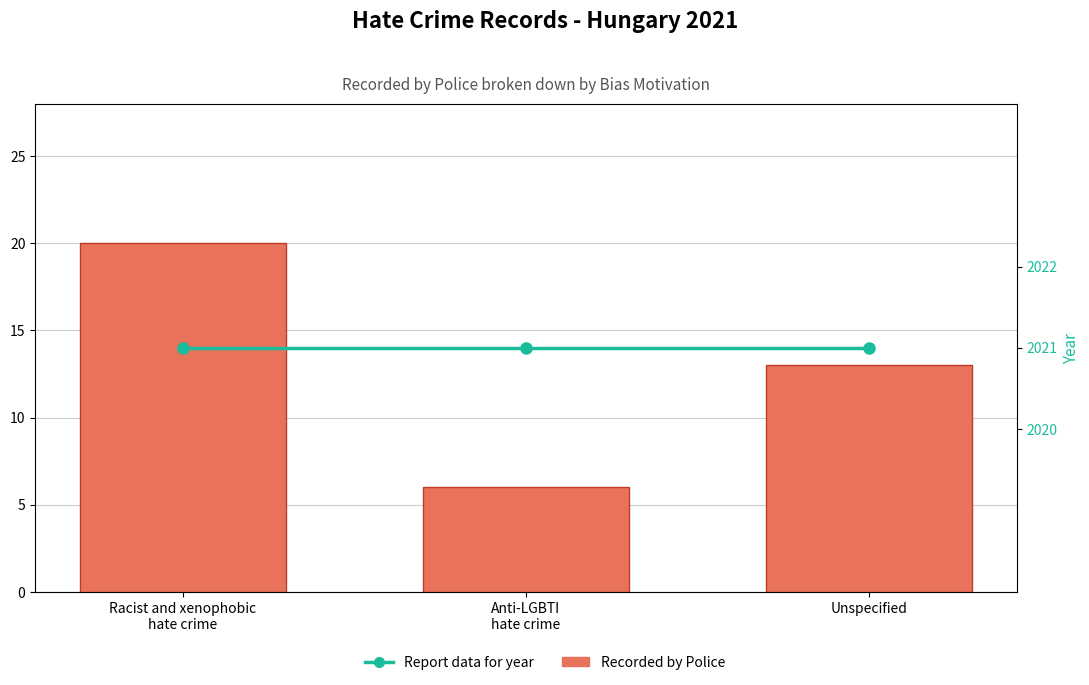

Is the value of Report data for year at Racist and xenophobic
hate crime greater than the value of Recorded by Police at Racist and xenophobic
hate crime?

Yes